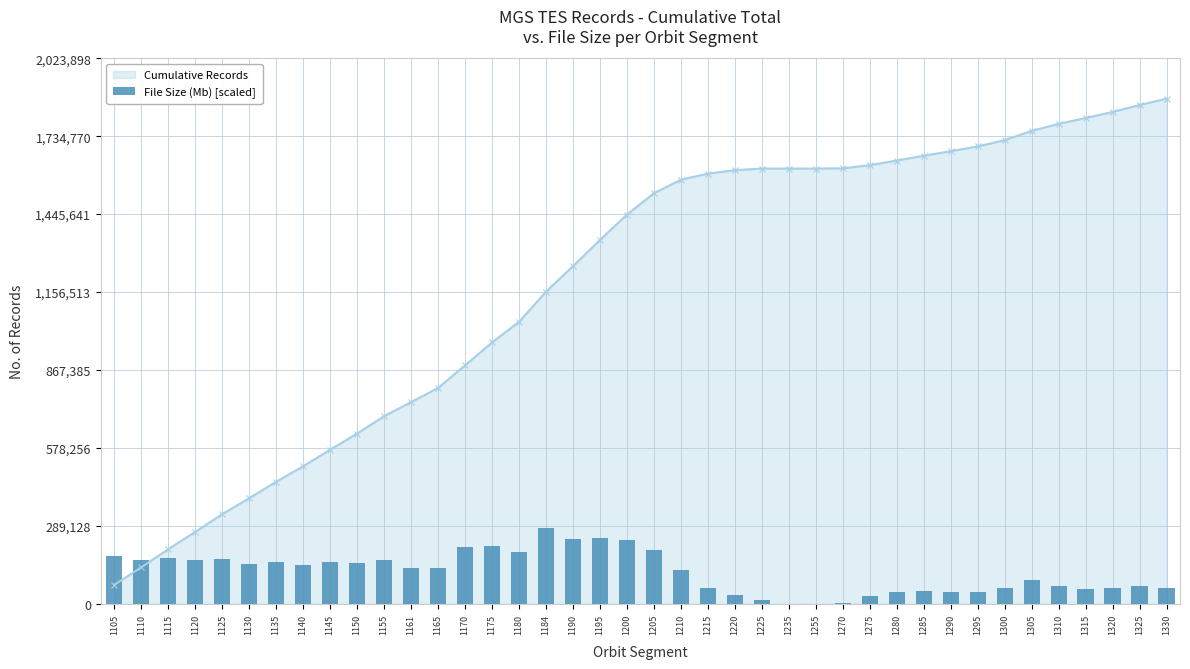

How many values are below 132165?

20